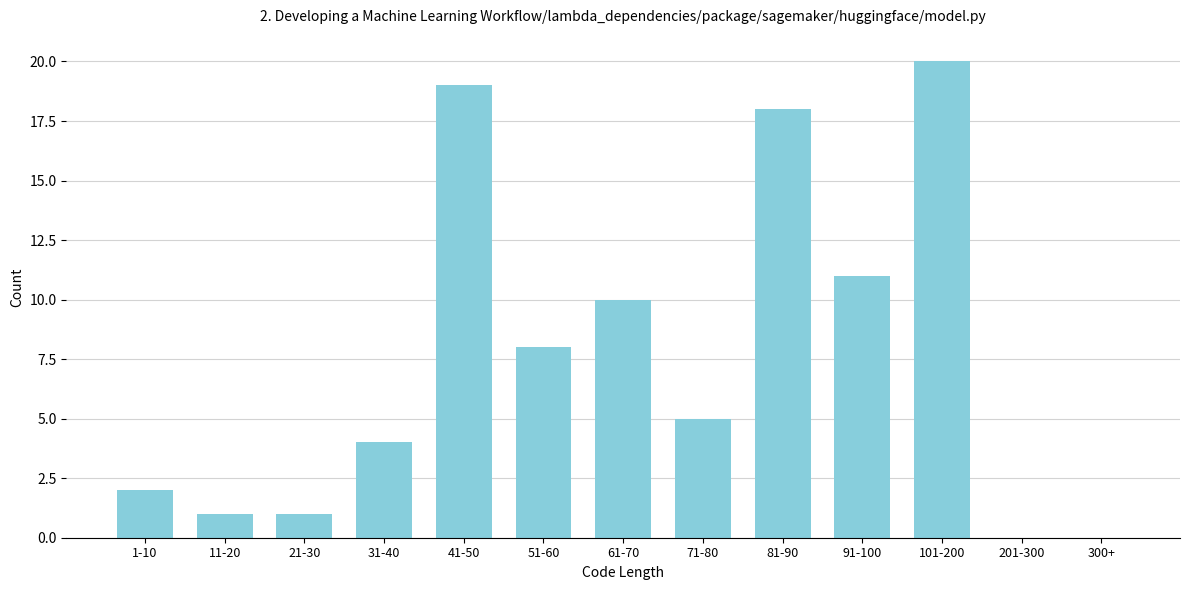

Reading right to left, transcribe all the data shown in this chart.

300+=0	201-300=0	101-200=20	91-100=11	81-90=18	71-80=5	61-70=10	51-60=8	41-50=19	31-40=4	21-30=1	11-20=1	1-10=2